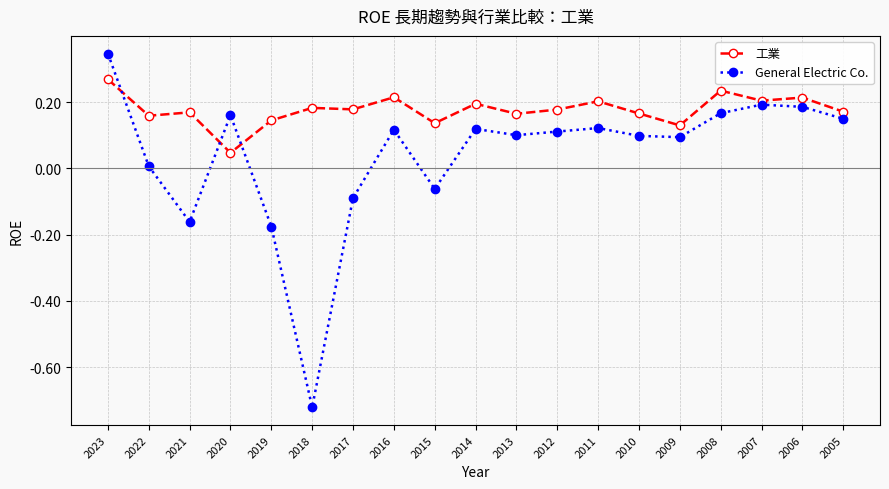

True or false: General Electric Co. has more than 1 interior local peaks.

True